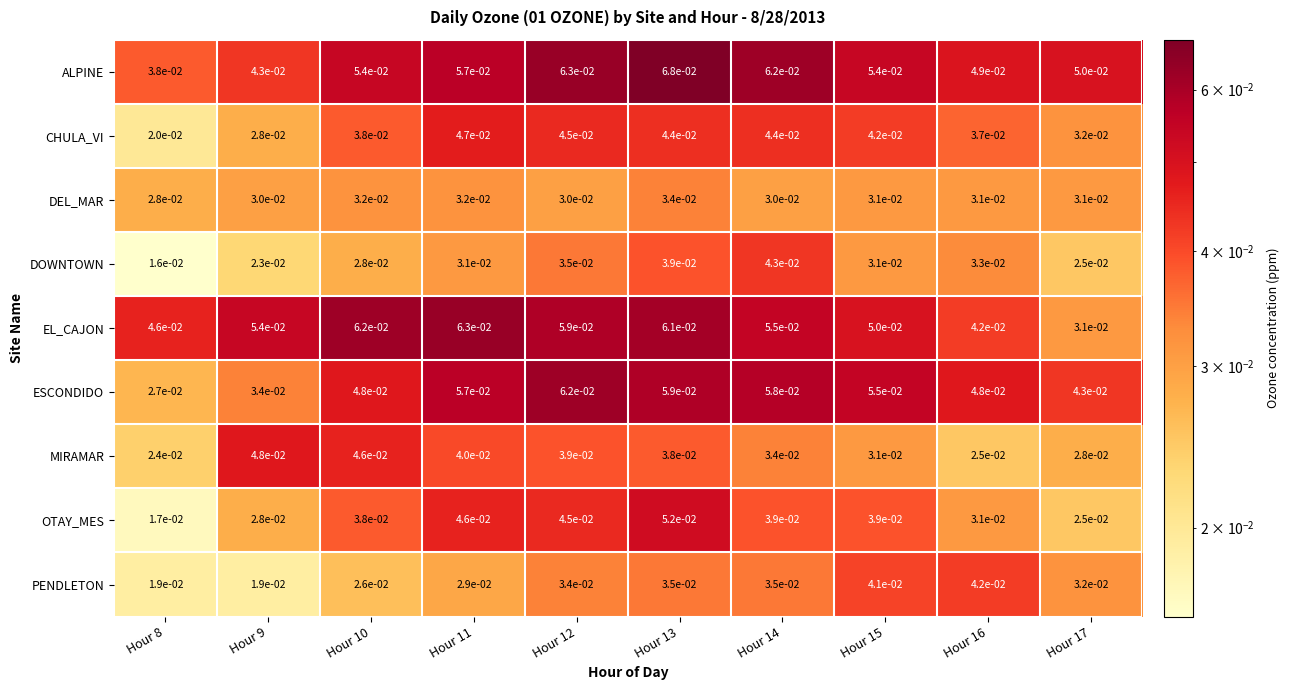

At which category is the sum across all series the highest?

Hour 13